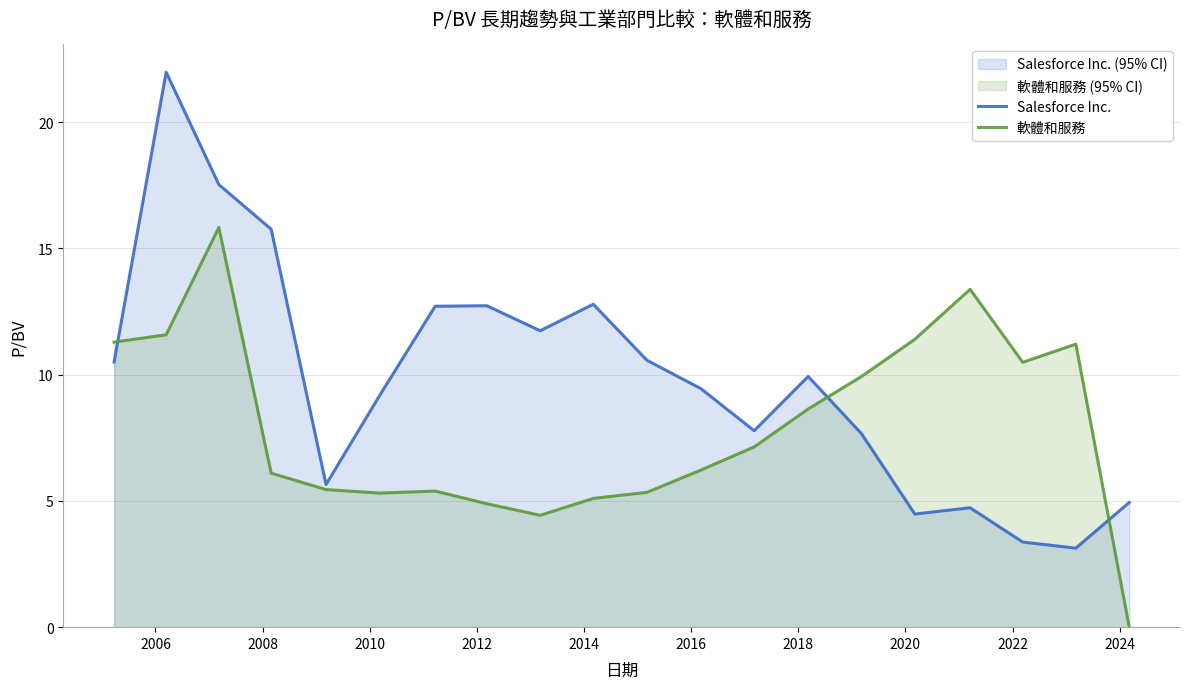

What is the value of the Salesforce Inc. point at the 11th from the left?

10.6